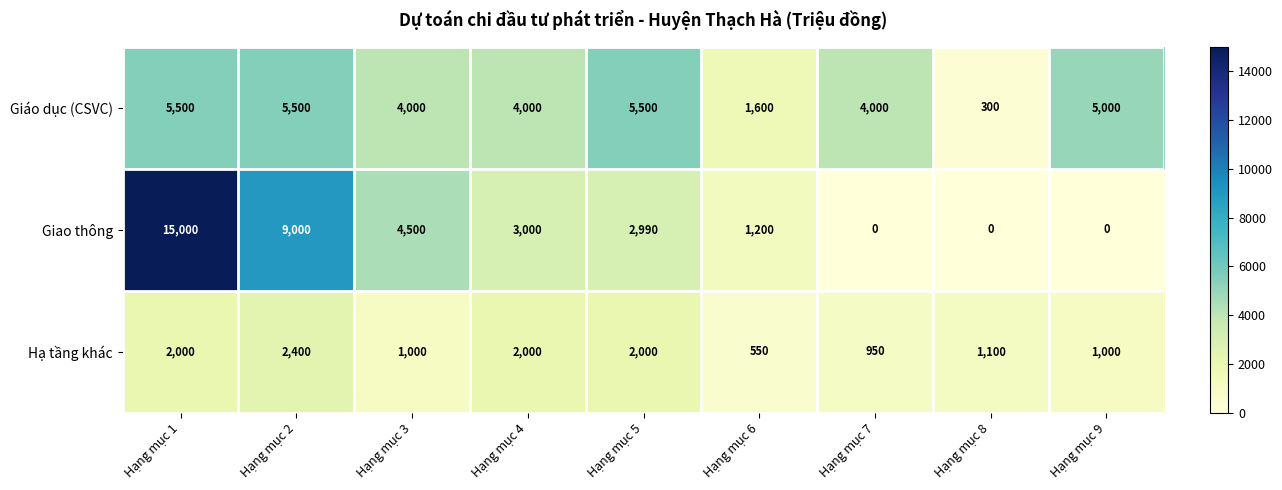

Where does the Hạ tầng khác series first go above 1100?

Hạng mục 1